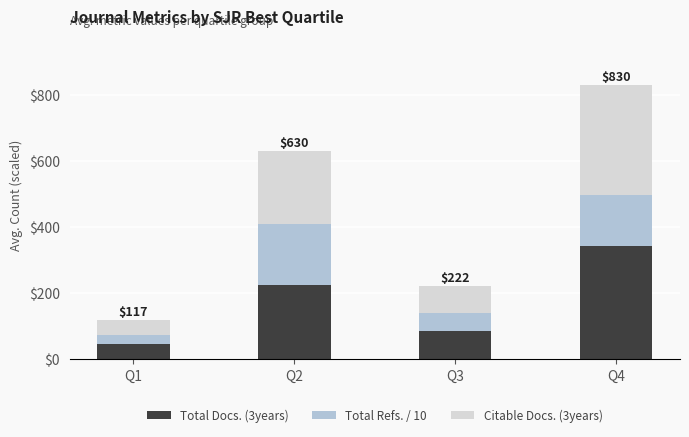

Which category has the highest value in the Total Docs. (3years) series?

Q4